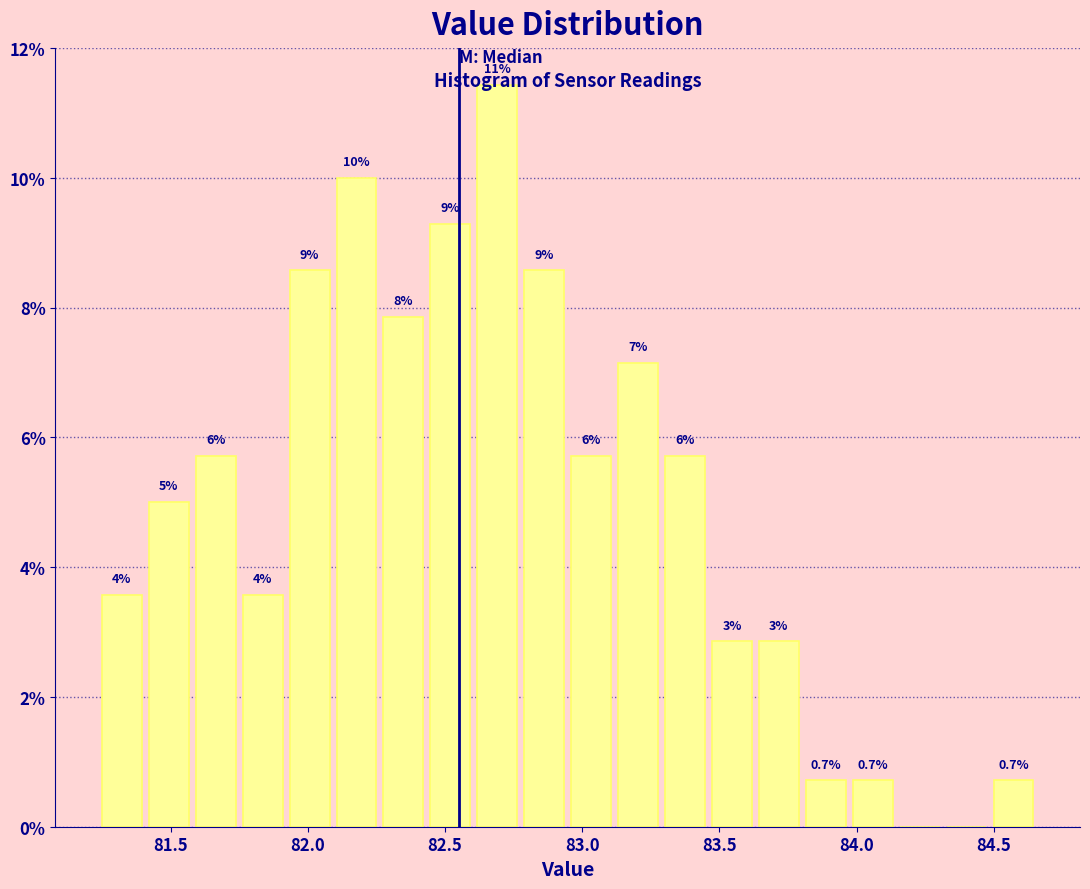

Read against the x-axis, roughly where is the centre of the tallest bar?

82.70